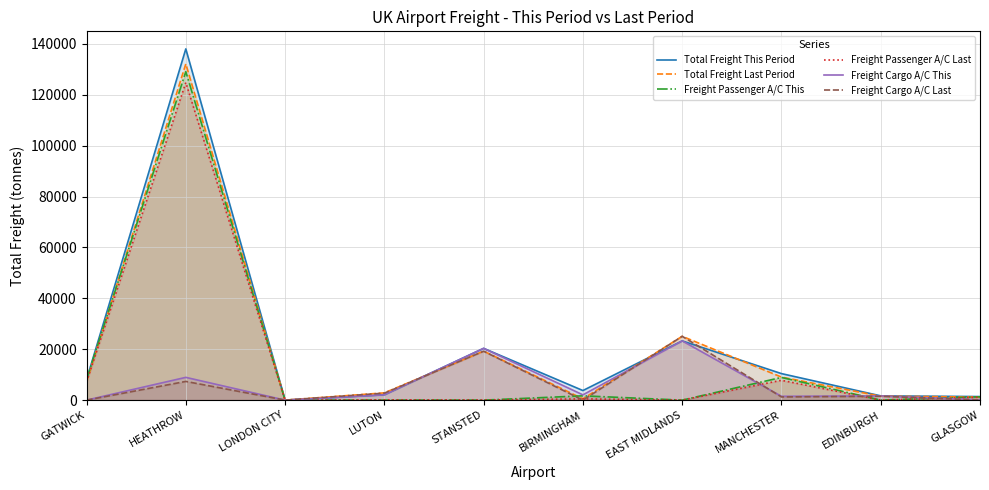

What is the difference between the maximum and minimum values in the Freight Cargo A/C This series?

23284.5